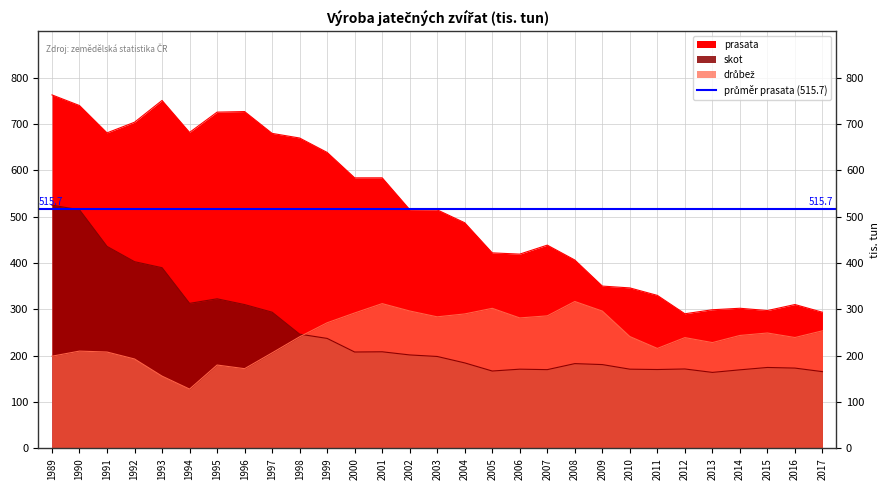

How many interior local peaks does the drubez series have?

7